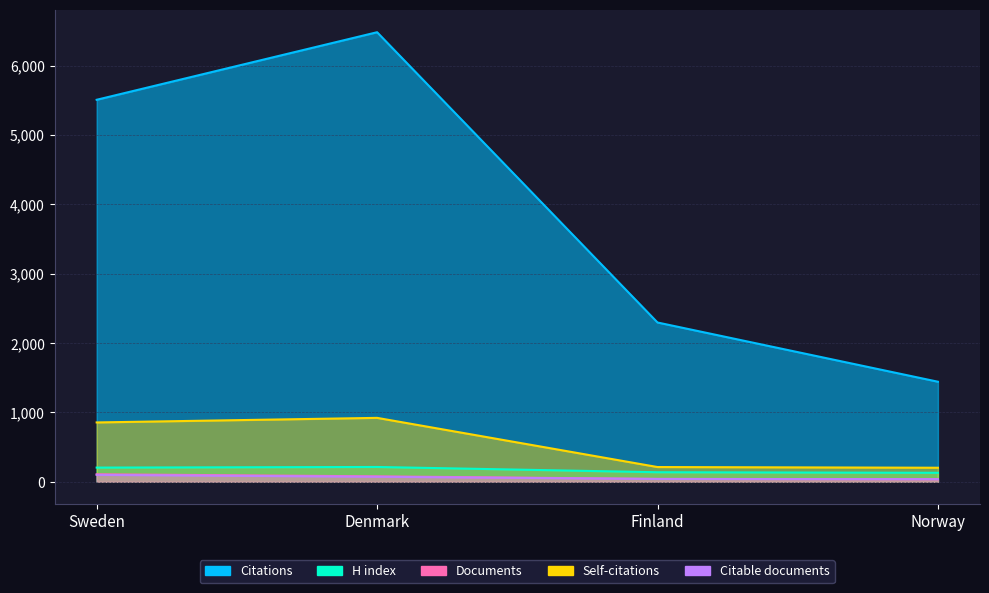

Reading left to right, transcribe all the data shown in this chart.

Documents: Sweden=109	Denmark=79	Finland=42	Norway=38
Citable documents: Sweden=100	Denmark=73	Finland=41	Norway=38
Citations: Sweden=5508	Denmark=6482	Finland=2297	Norway=1443
Self-citations: Sweden=856	Denmark=922	Finland=213	Norway=203
H index: Sweden=205	Denmark=214	Finland=138	Norway=130